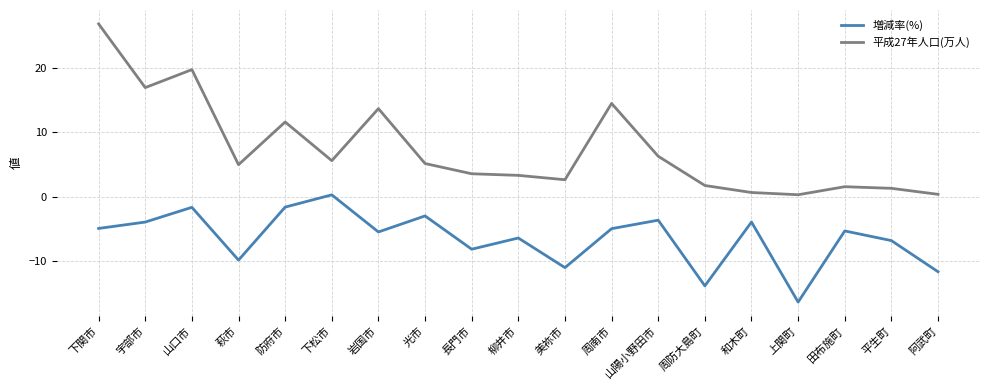

Which category has the highest value across all series?

下関市